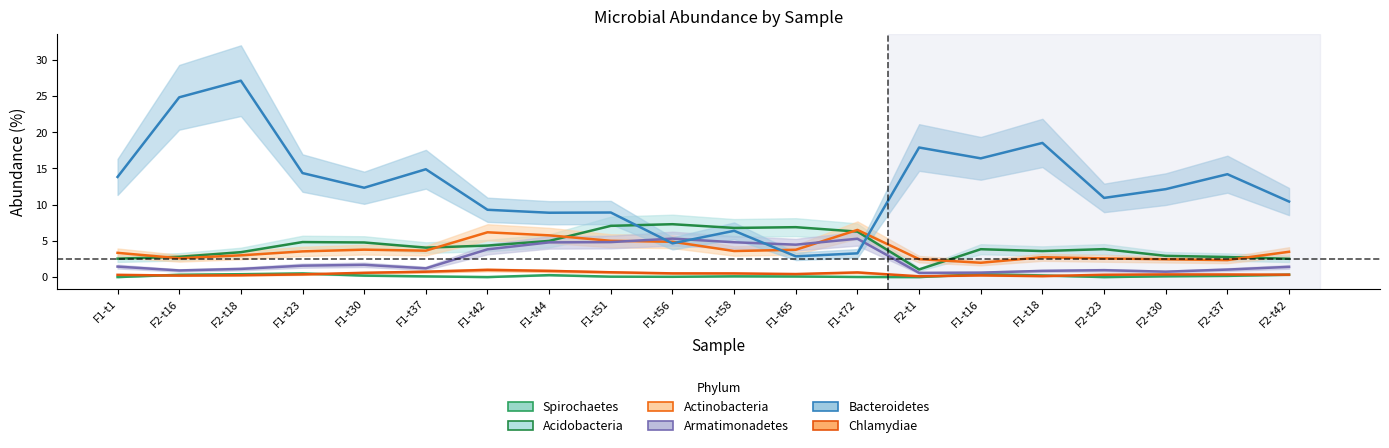

At which category does Armatimonadetes reach its first local peak?

F1-t30